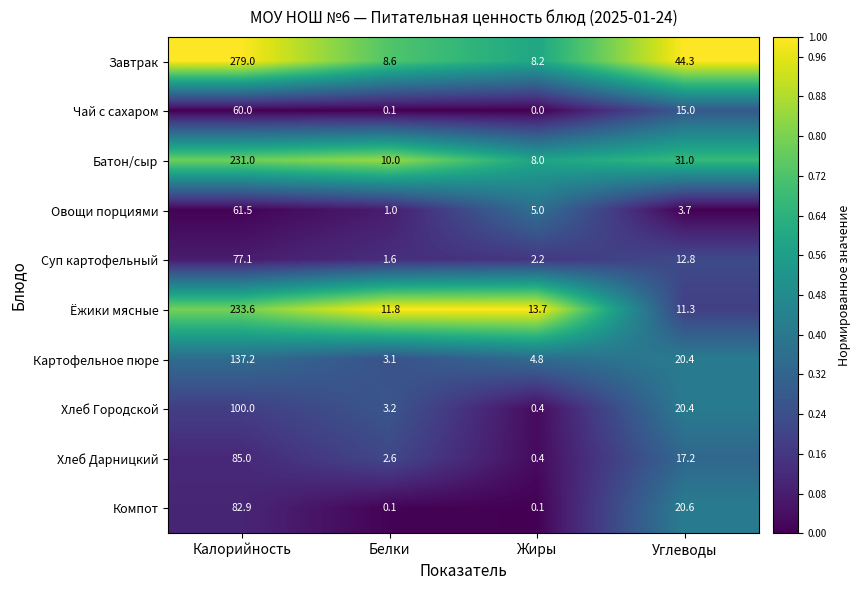

Rank the series at Калорийность from lowest to highest value.

Чай с сахаром, Овощи порциями, Суп картофельный, Компот, Хлеб Дарницкий, Хлеб Городской, Картофельное пюре, Батон/сыр, Ёжики мясные, Завтрак